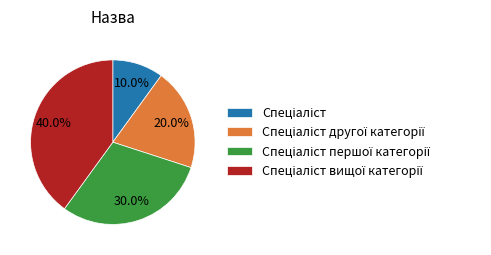

Does any single category account for the majority?

No